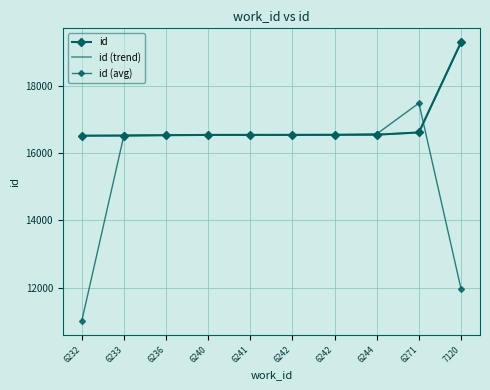

Reading left to right, what are all the values shown in this chart?

id: 6232=16512.0	6233=16516.0	6236=16526.0	6240=16535.0	6241=16536.0	6242=16537.0	6242=16539.0	6244=16542.0	6271=16608.0	7120=19285.0
id (trend): 6232=16512.0	6233=16516.0	6236=16526.0	6240=16535.0	6241=16536.0	6242=16537.0	6242=16539.0	6244=16542.0	6271=16608.0	7120=19285.0
id (avg): 6232=11009.3	6233=16518.0	6236=16525.7	6240=16532.3	6241=16536.0	6242=16537.3	6242=16539.3	6244=16563.0	6271=17478.3	7120=11964.3